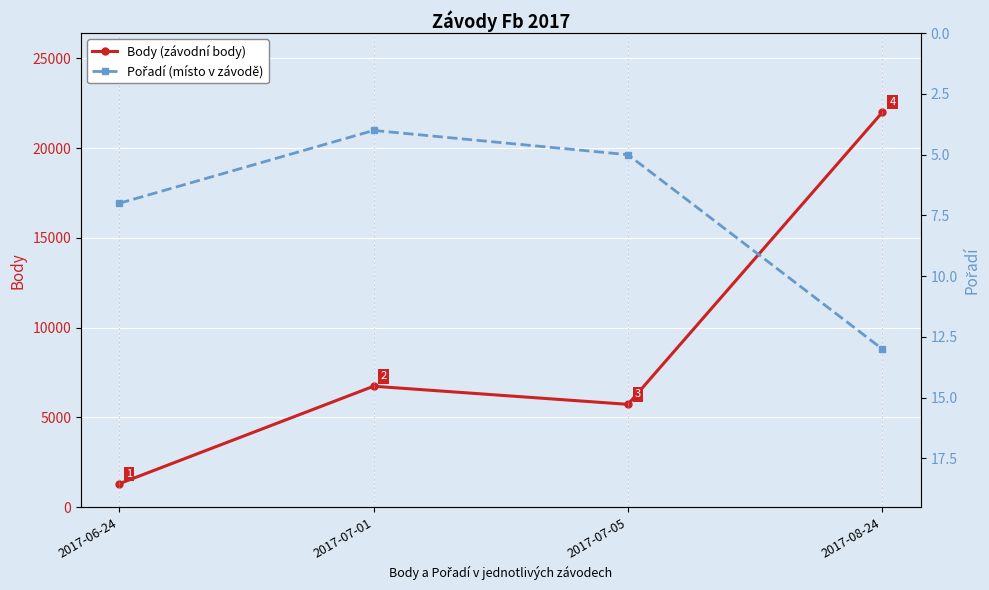

Read the Pořadí value at 2017-07-01.

4